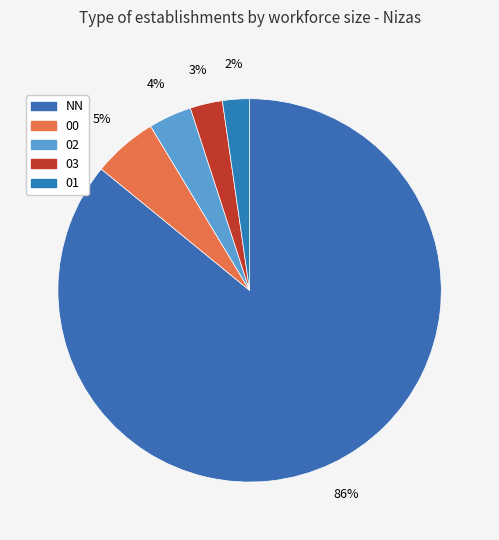

Rank the categories by value from highest to lowest.

NN, 00, 02, 03, 01